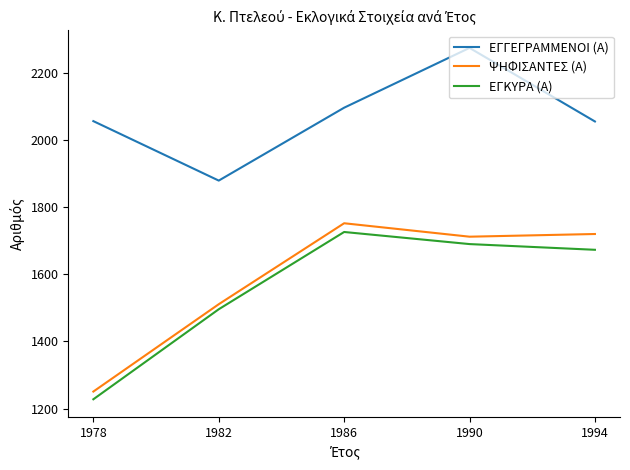

True or false: ΕΓΓΕΓΡΑΜΜΕΝΟΙ (Α) has a value of 3240 at 1990.

False